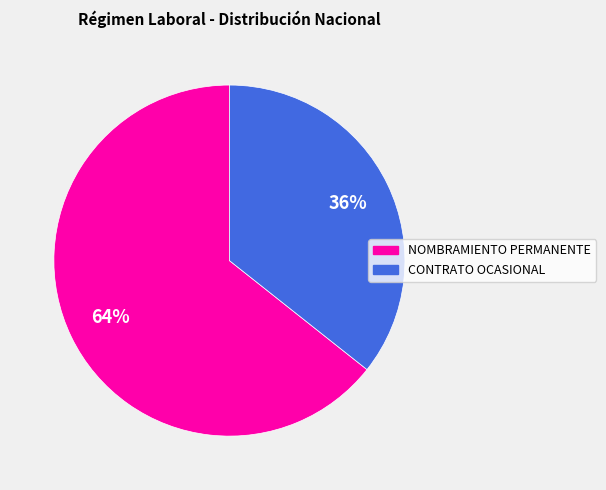

To the nearest percent, what is the average slice percentage?

50%